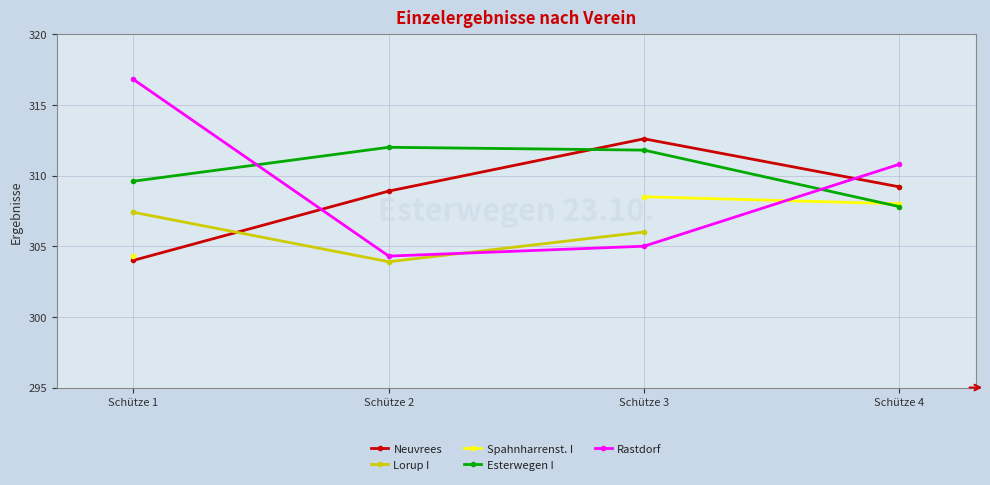

Is it true that Esterwegen I equals 309.6 at Schütze 1?

True